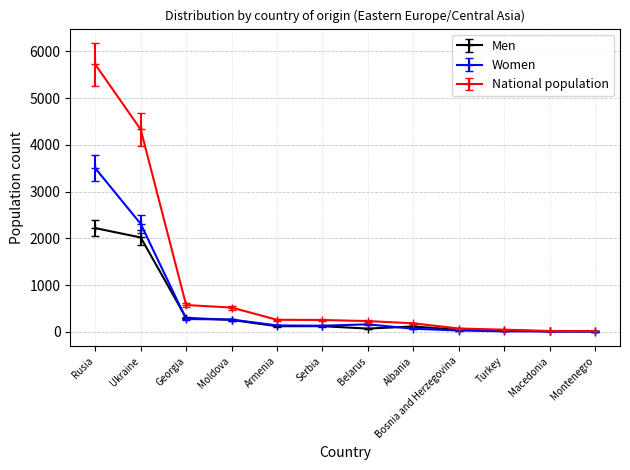

Count the number of data series in this chart.

3